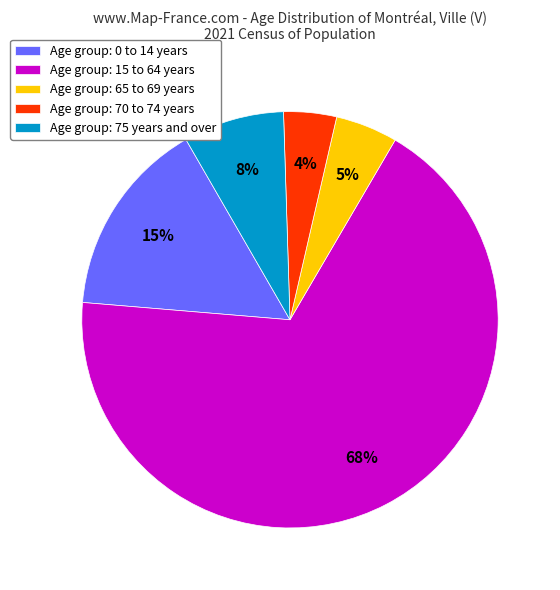

Which has a higher value, Age group: 75 years and over or Age group: 65 to 69 years?

Age group: 75 years and over